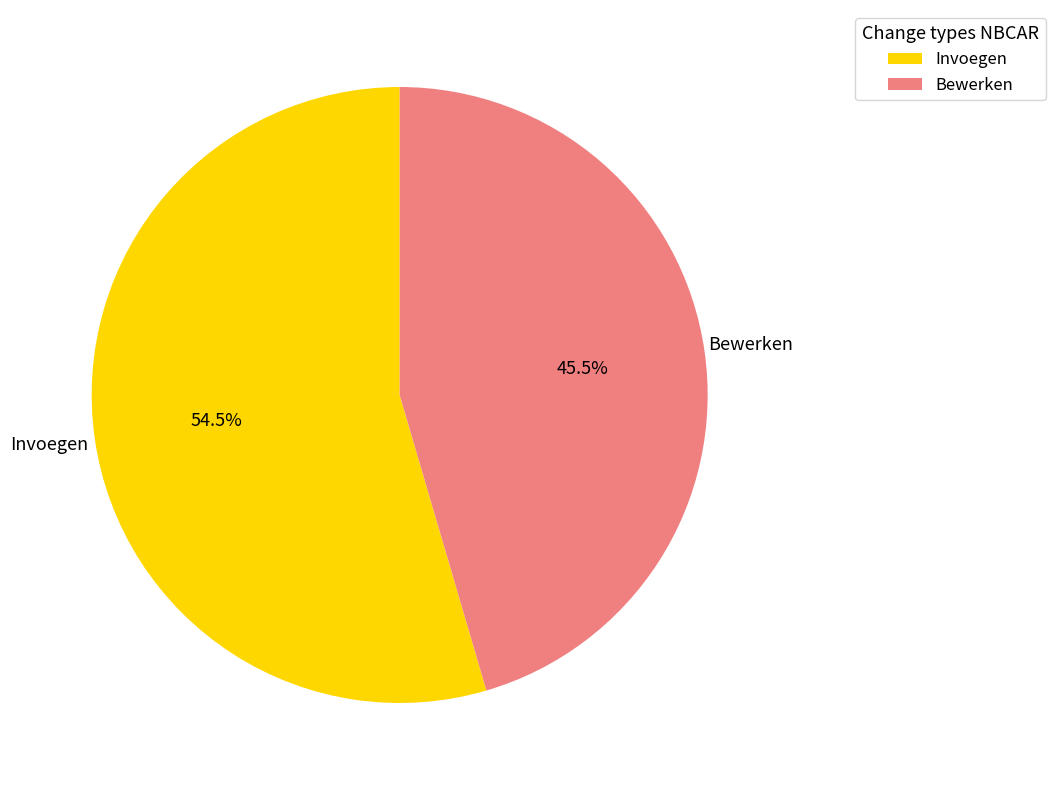

Which slice is the smallest?

Bewerken